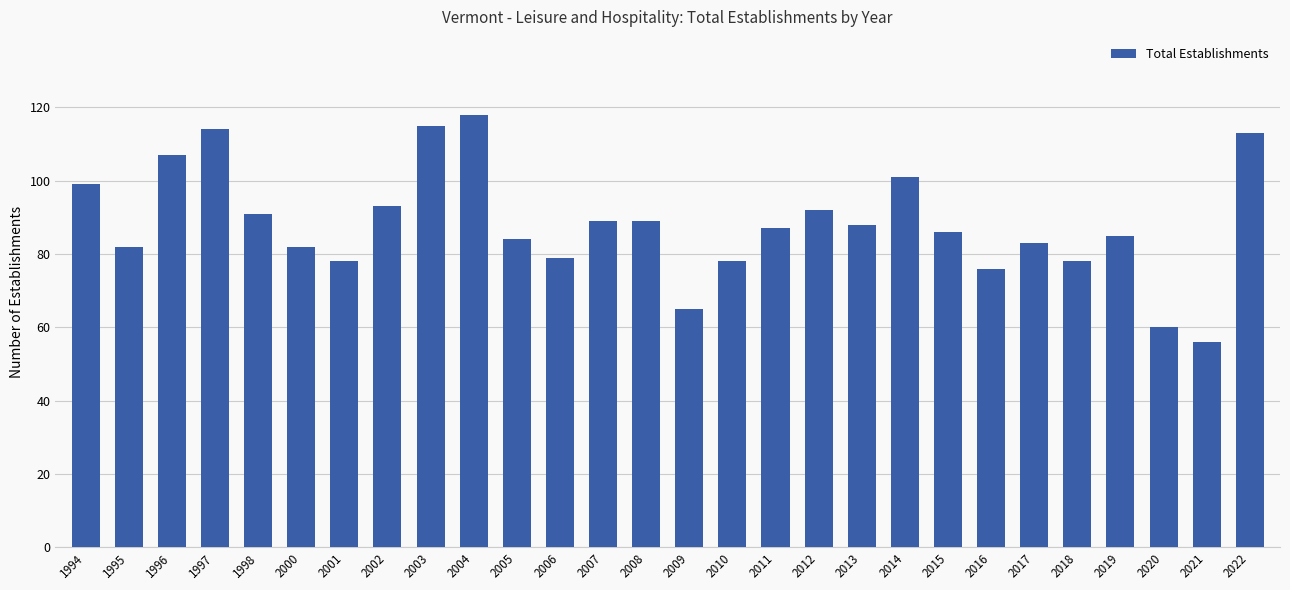

Reading left to right, list all the values displayed in this chart.

99	82	107	114	91	82	78	93	115	118	84	79	89	89	65	78	87	92	88	101	86	76	83	78	85	60	56	113